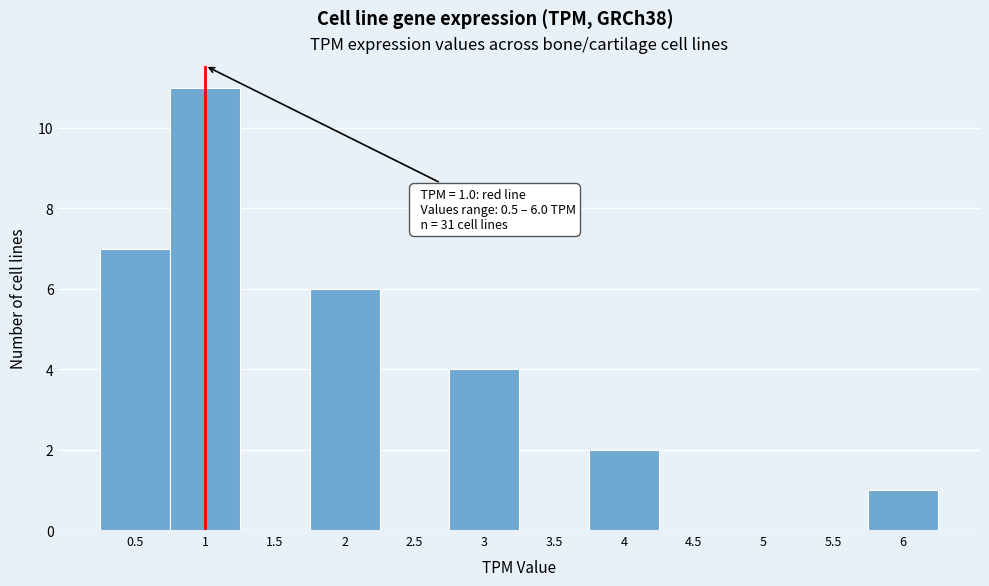

Over which range of the x-axis is the bar tallest?

0.75 to 1.25